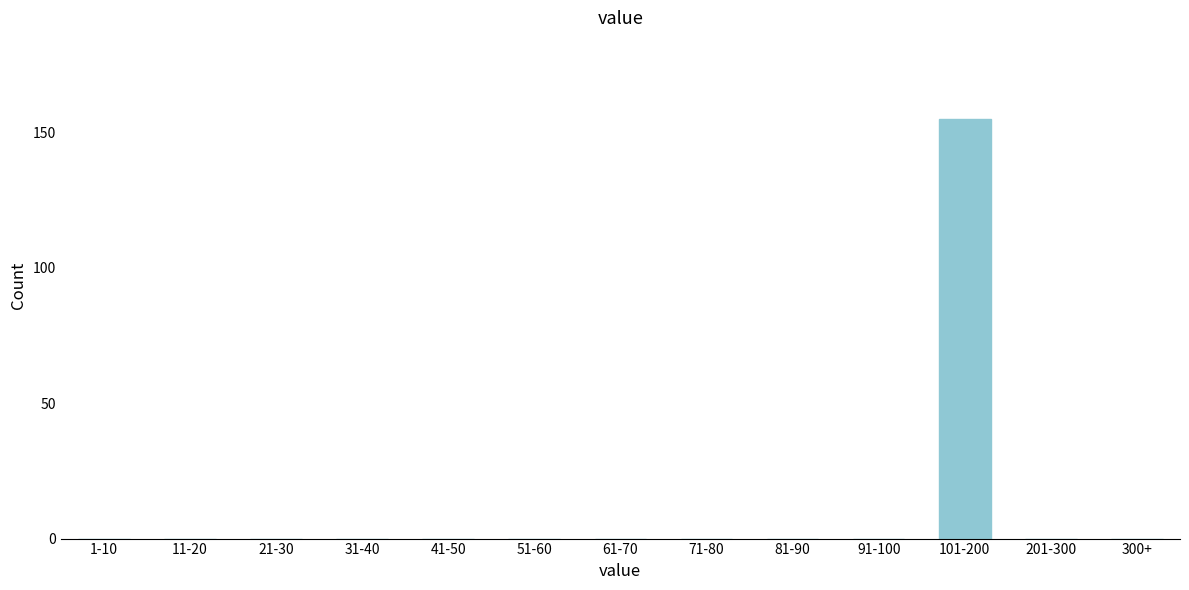

Reading left to right, list all the values displayed in this chart.

1-10=0	11-20=0	21-30=0	31-40=0	41-50=0	51-60=0	61-70=0	71-80=0	81-90=0	91-100=0	101-200=155	201-300=0	300+=0